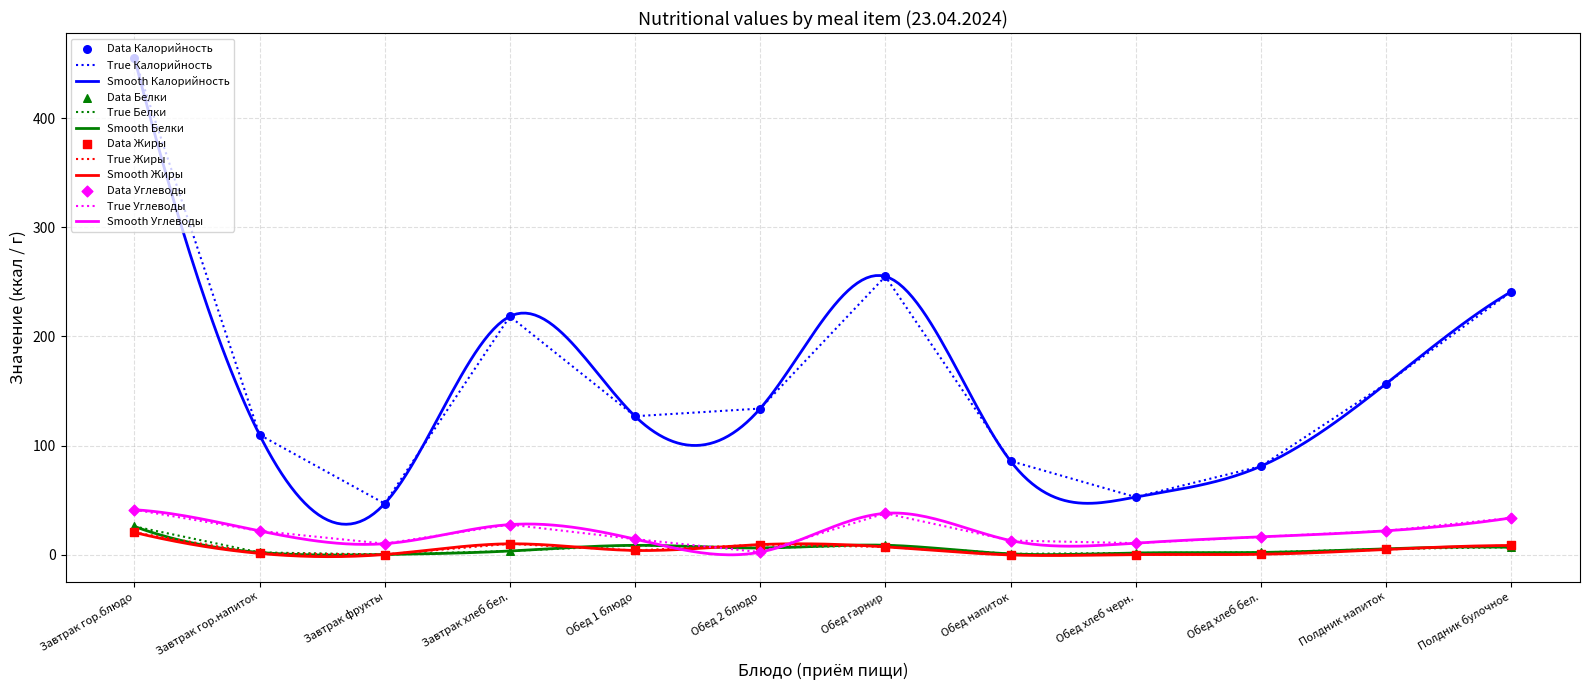

Is the value of Калорийность at Обед хлеб черн. greater than the value of Углеводы at Завтрак гор.напиток?

Yes